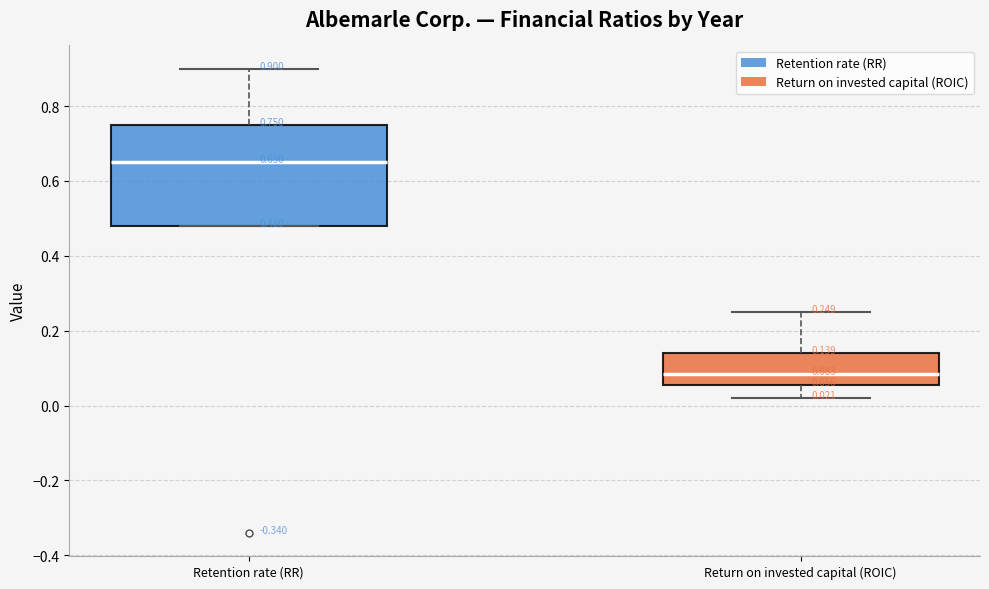

Which box's median line is the highest?

Retention rate (RR)